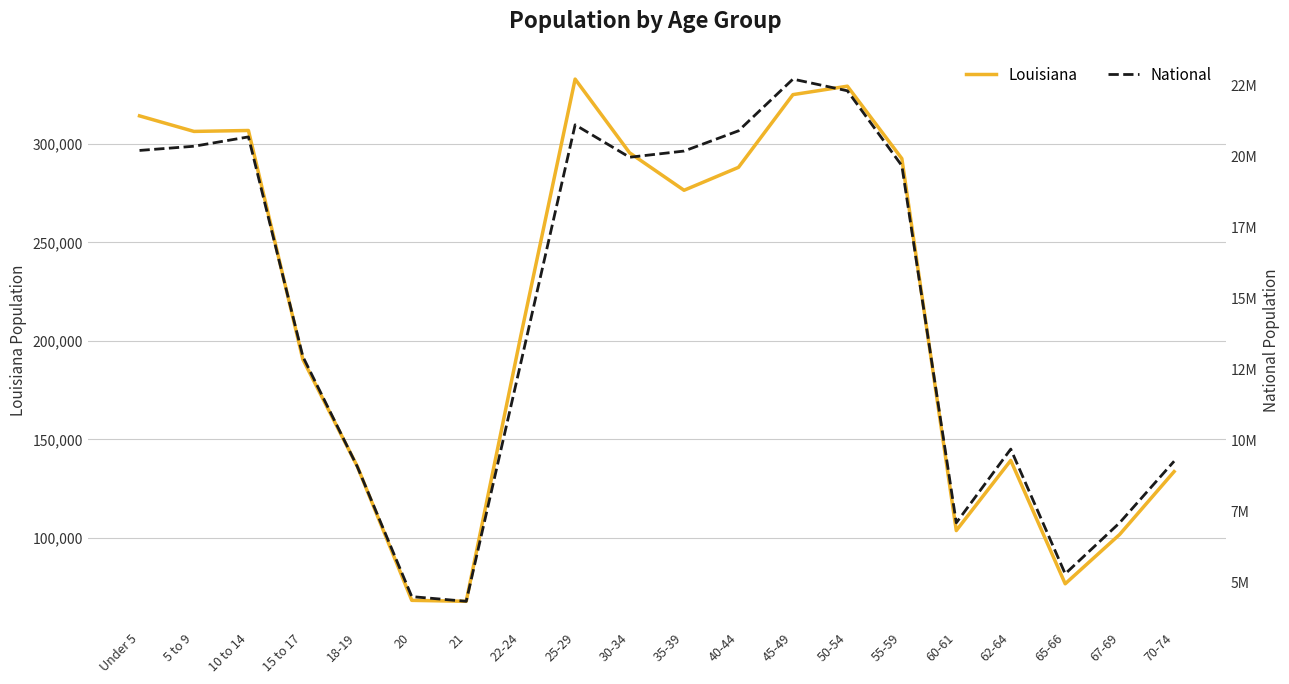

What is the smallest value displayed?

67763